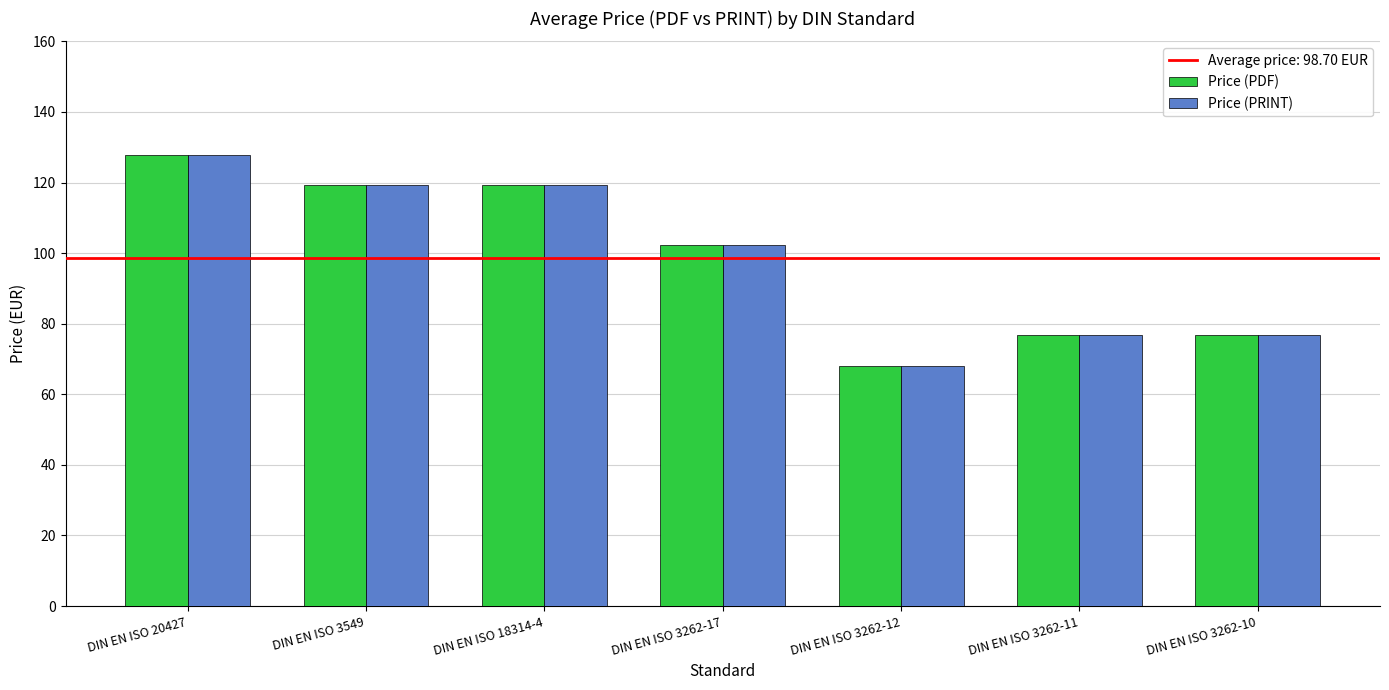

Is it true that Price (PRINT) equals 76.8 at DIN EN ISO 3262-10?

True